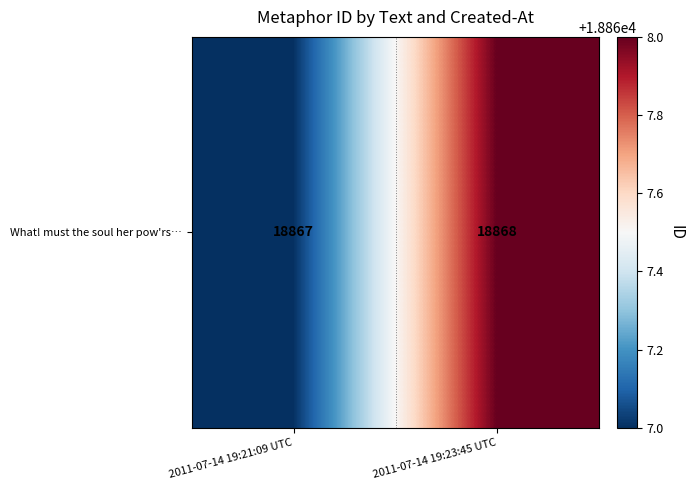

Rank the categories by value from lowest to highest.

2011-07-14 19:21:09 UTC, 2011-07-14 19:23:45 UTC